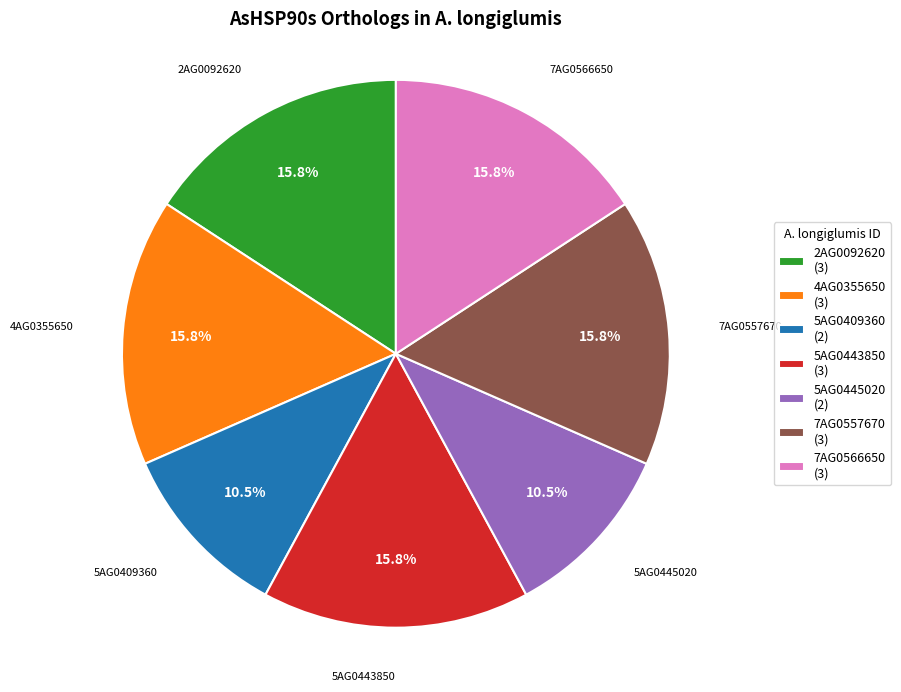

Approximately how many times larger is the value at 4AG0355650 (3) compared to 5AG0443850 (3)?

1.0